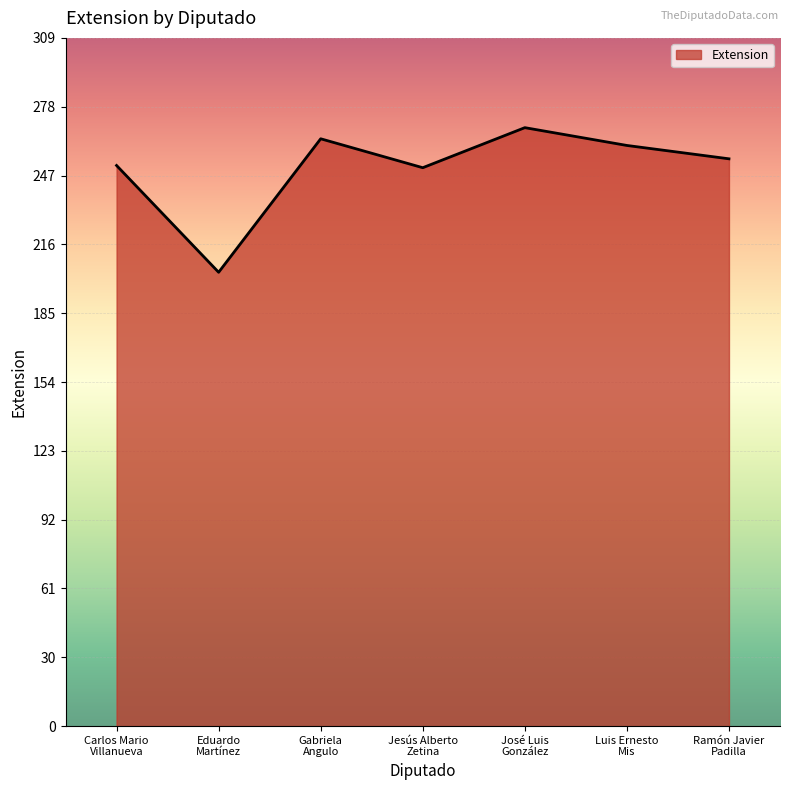

What is the sum of the values at José Luis
González and Ramón Javier
Padilla?

524